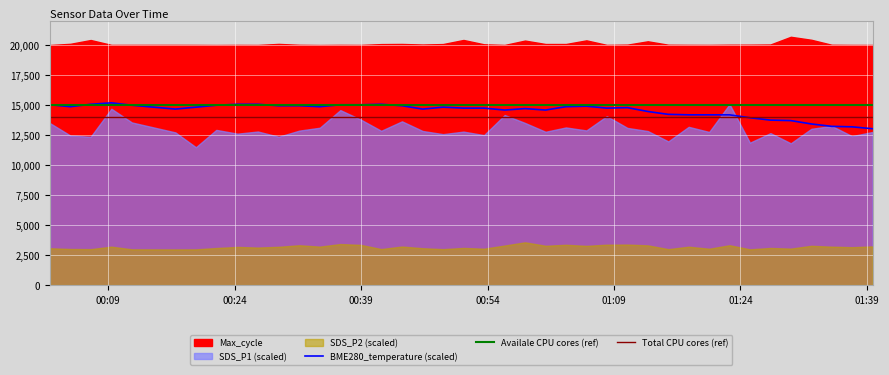

What is the highest value of the Total CPU cores (ref) series?

14000